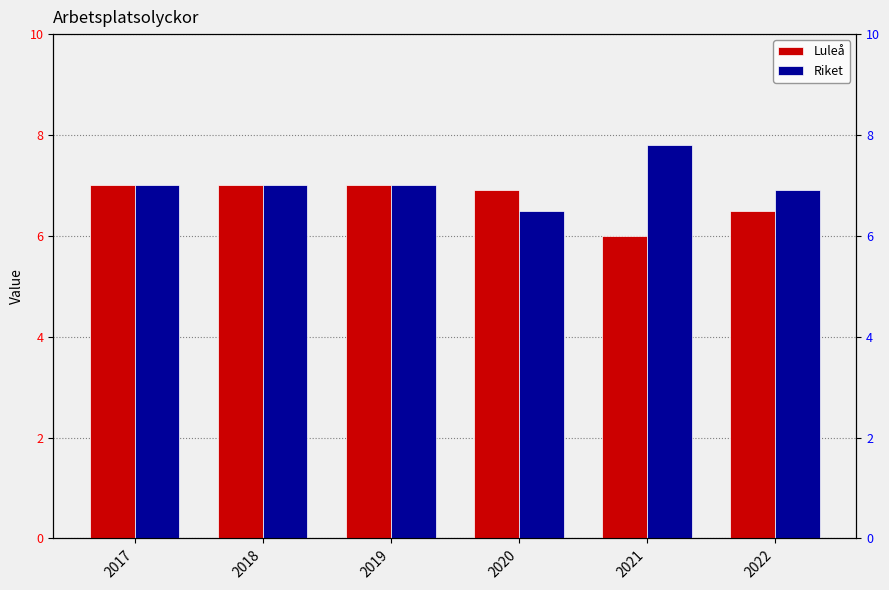

What are all the series names shown in the legend?

Luleå, Riket